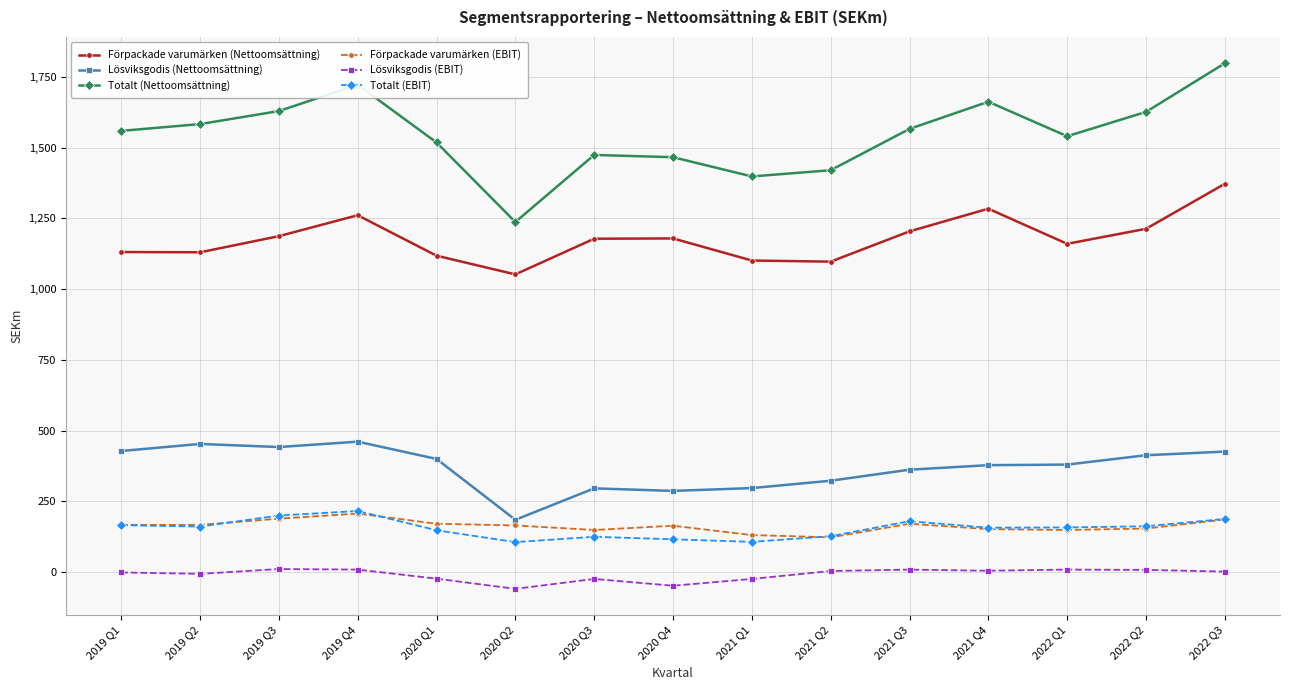

At which category does Totalt (Nettoomsättning) reach its first local peak?

2019 Q4